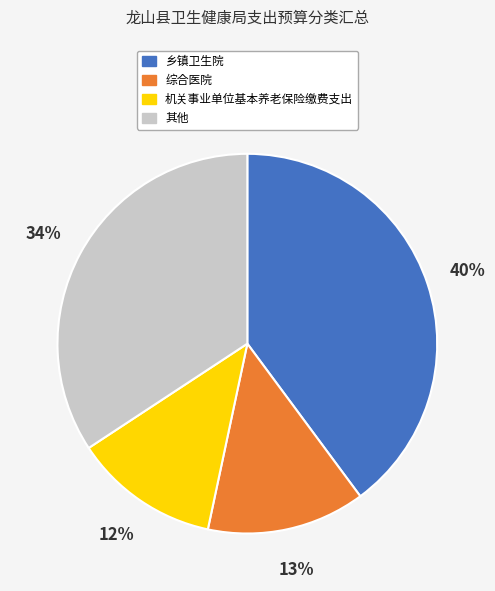

How many slices are in this pie chart?

4